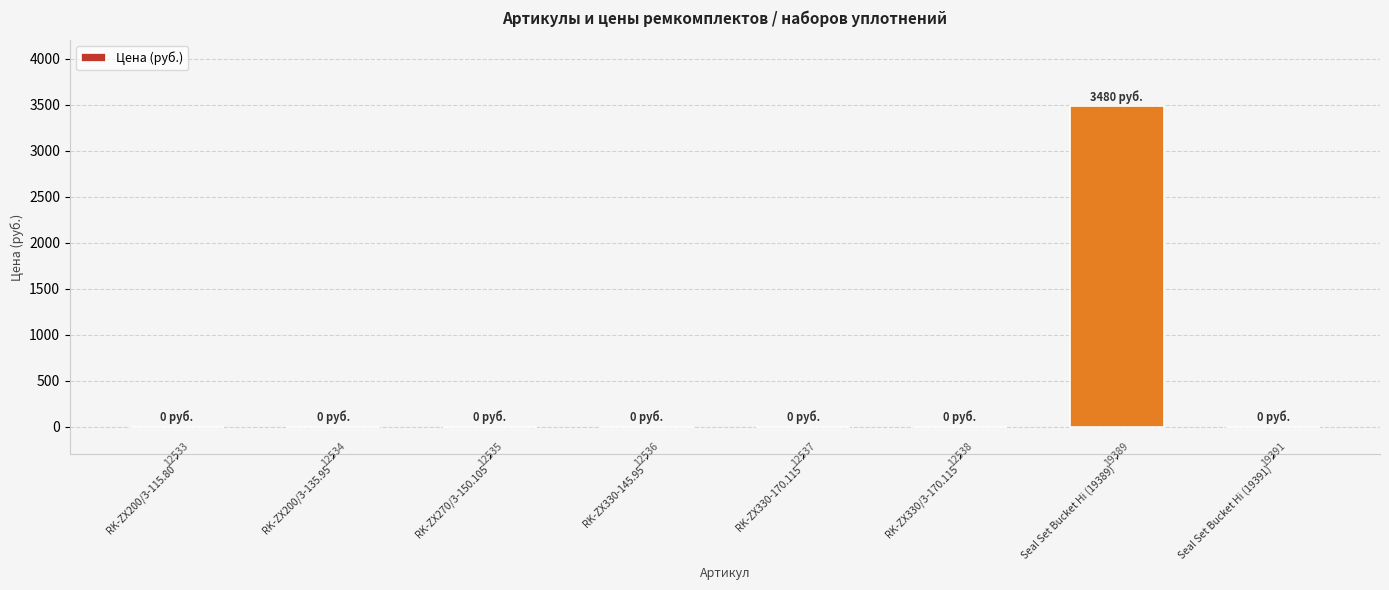

Reading left to right, transcribe all the data shown in this chart.

0	0	0	0	0	0	3480	0